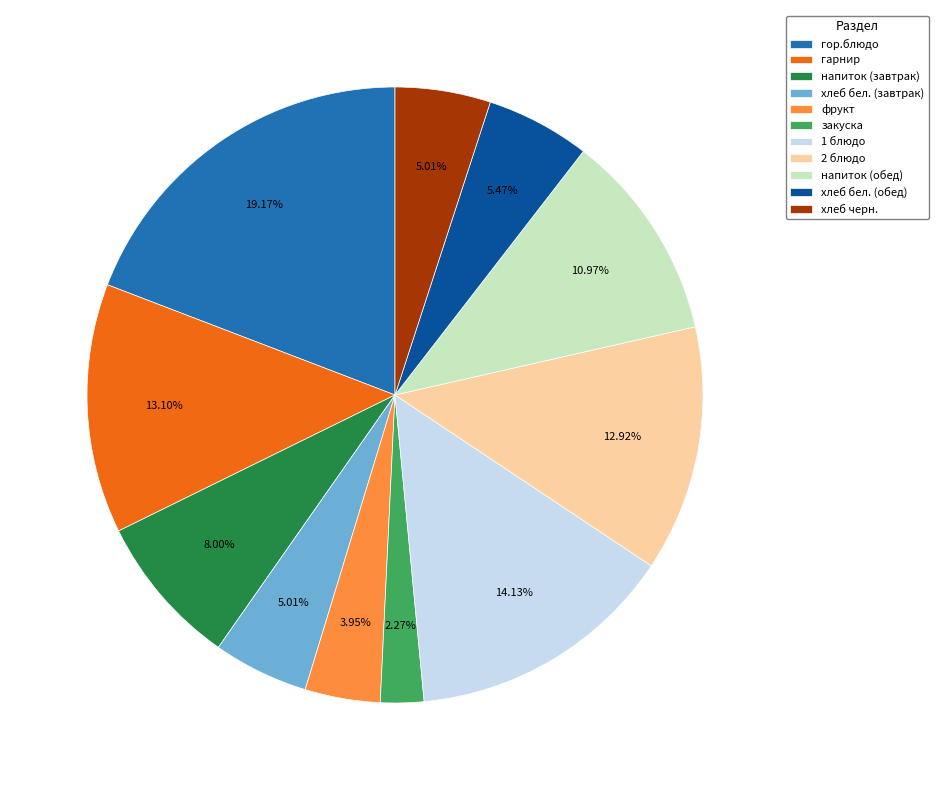

What percentage is the 1 блюдо slice, to the nearest percent?

14%